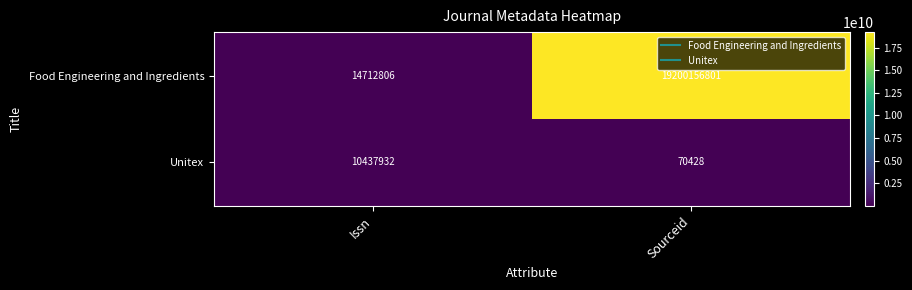

How many data points in Unitex are less than 10437932?

1